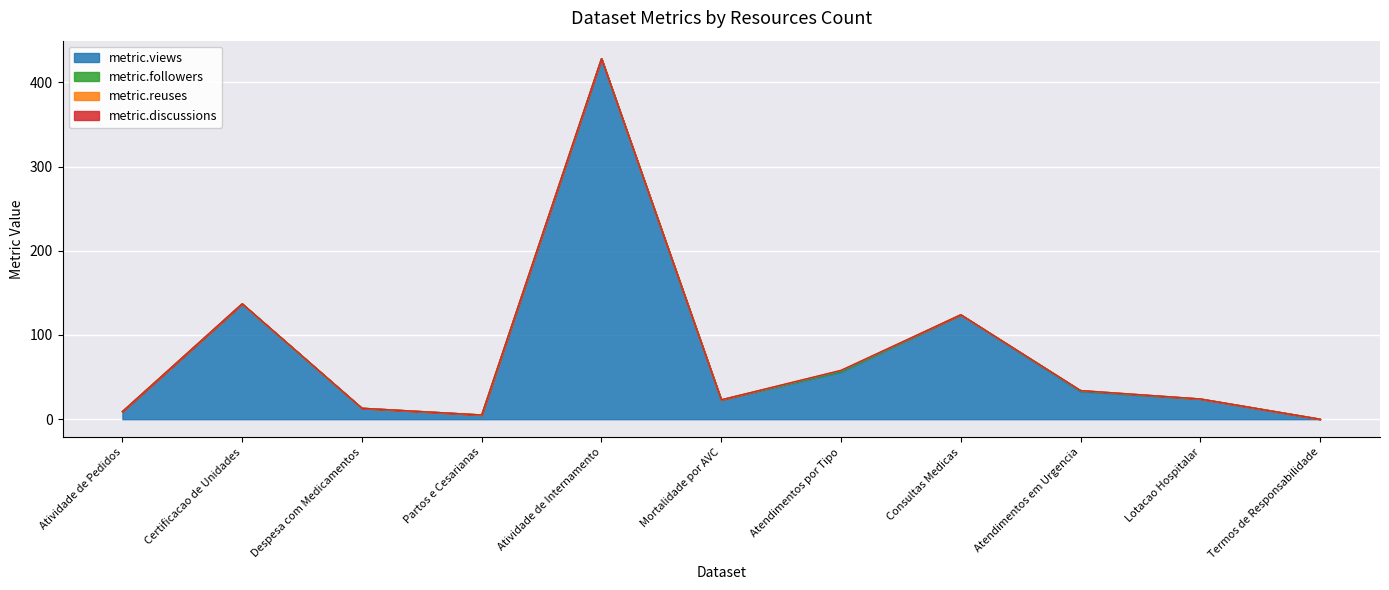

How many values in metric.reuses are above zero?

1